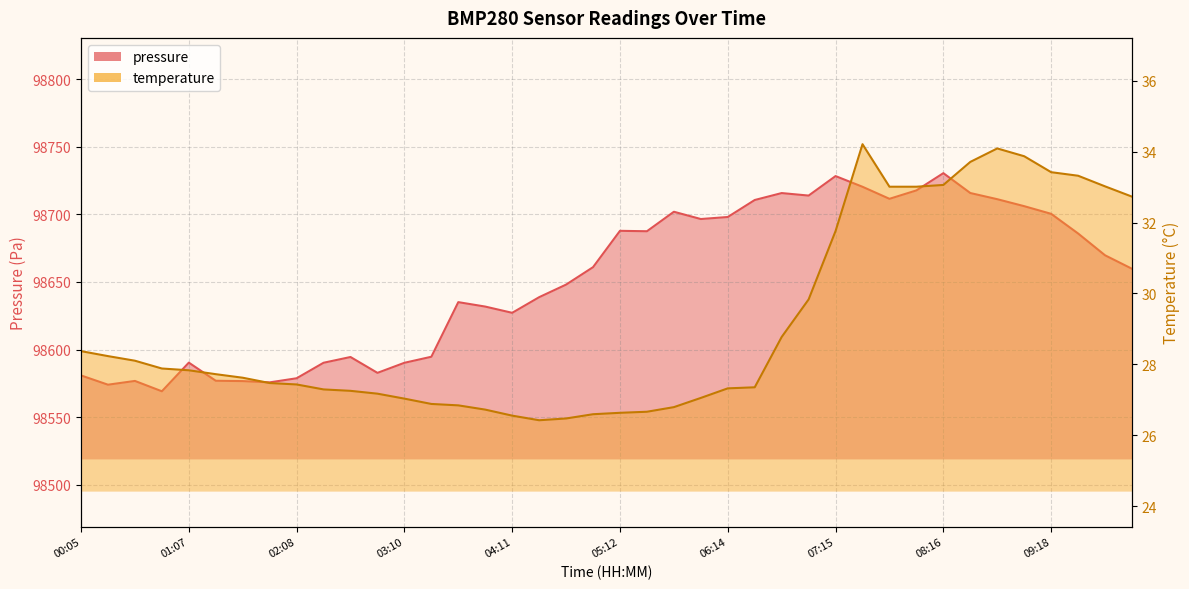

Which series has the largest total across all categories?

pressure